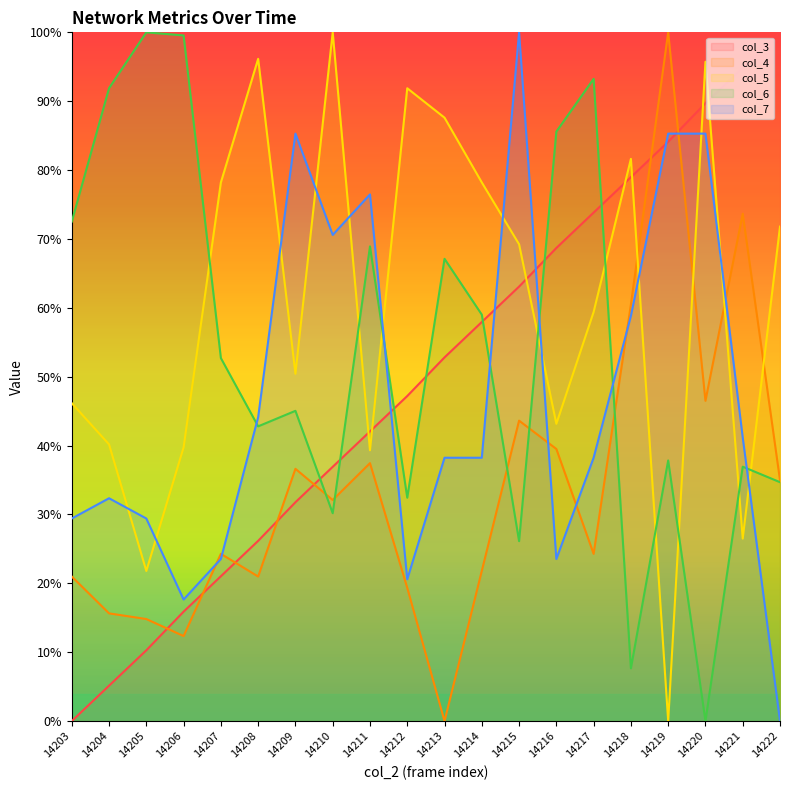

Where is col_6 nearest to the value 0?

14220